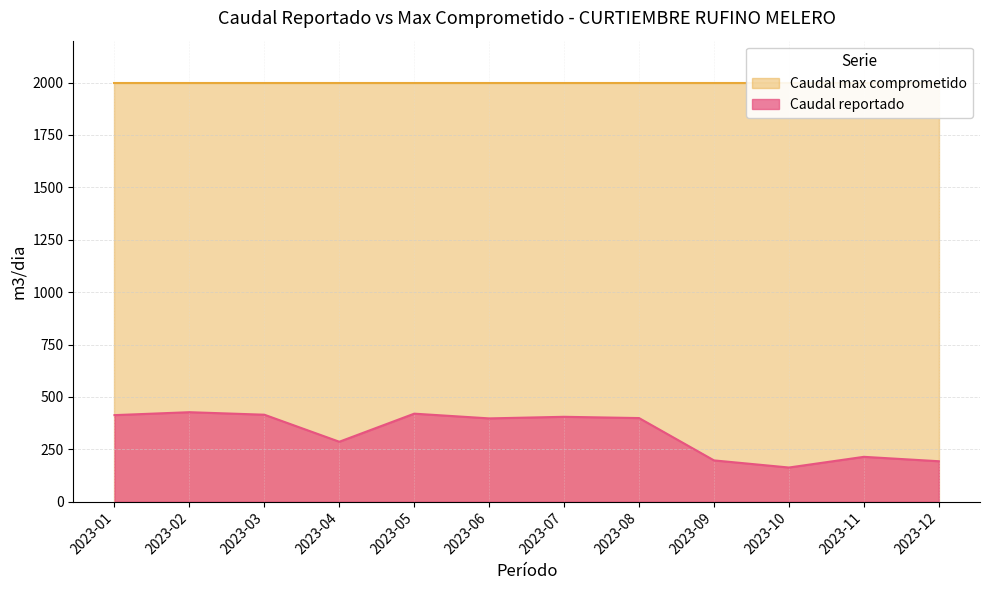

What is the change in value from 2023-02 to 2023-11?

-213.0